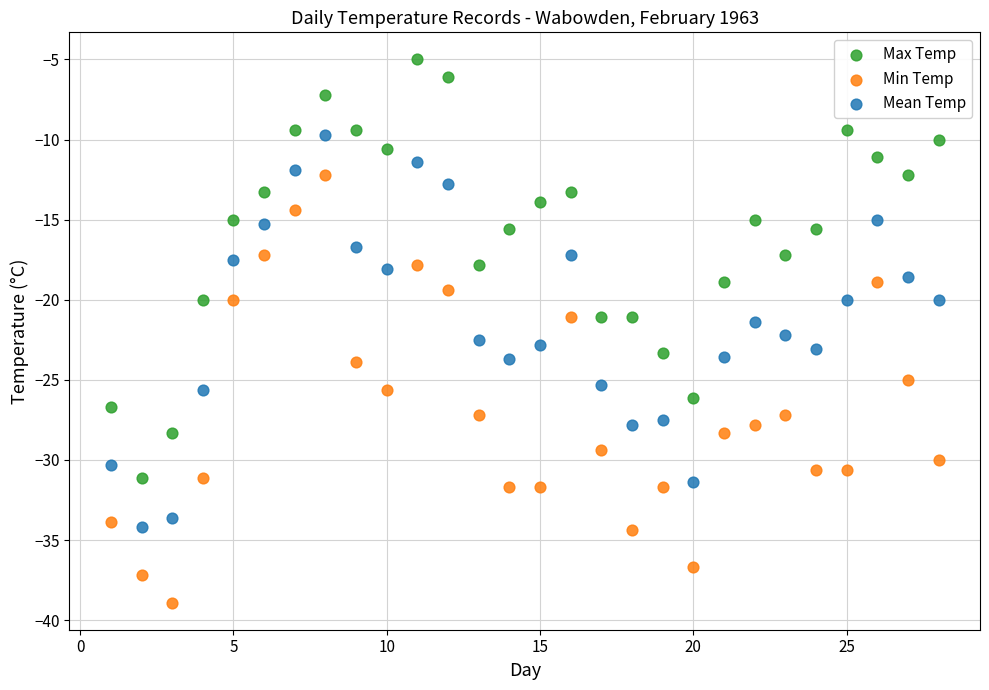

Which series contains the lowest Y value?

Min Temp